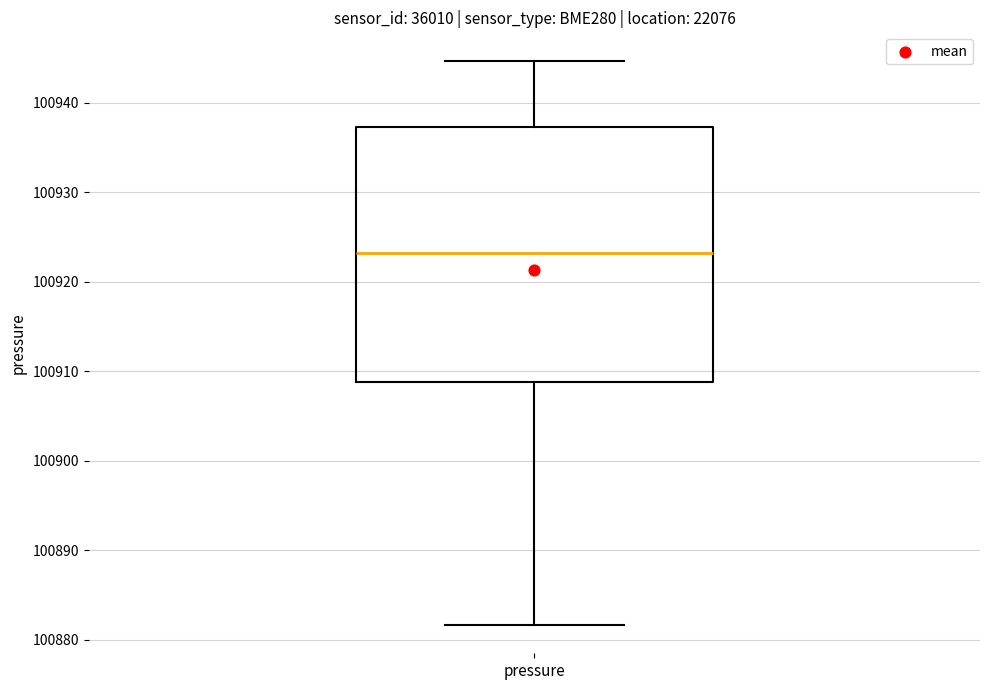

Transcribe this box plot: give where the median line is, the range the box spans, and where the two whiskers end, as read against the y-axis. The values are not printed on the chart, so give them approximately, as read against the axis.

median 100923, box 100909 to 100937, whiskers 100882 to 100945